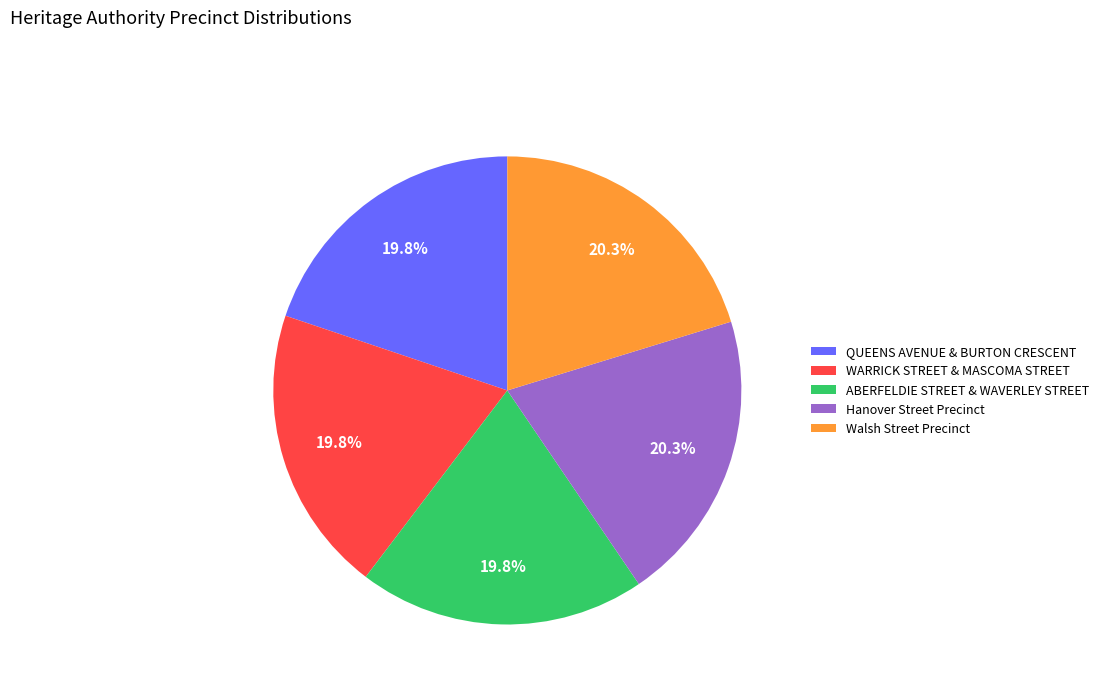

Is the sum of WARRICK STREET & MASCOMA STREET and Hanover Street Precinct greater than half?

No